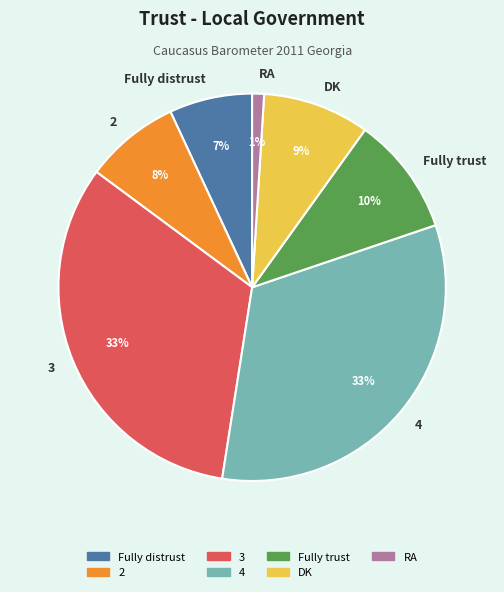

What percentage is the 4 slice, to the nearest percent?

33%